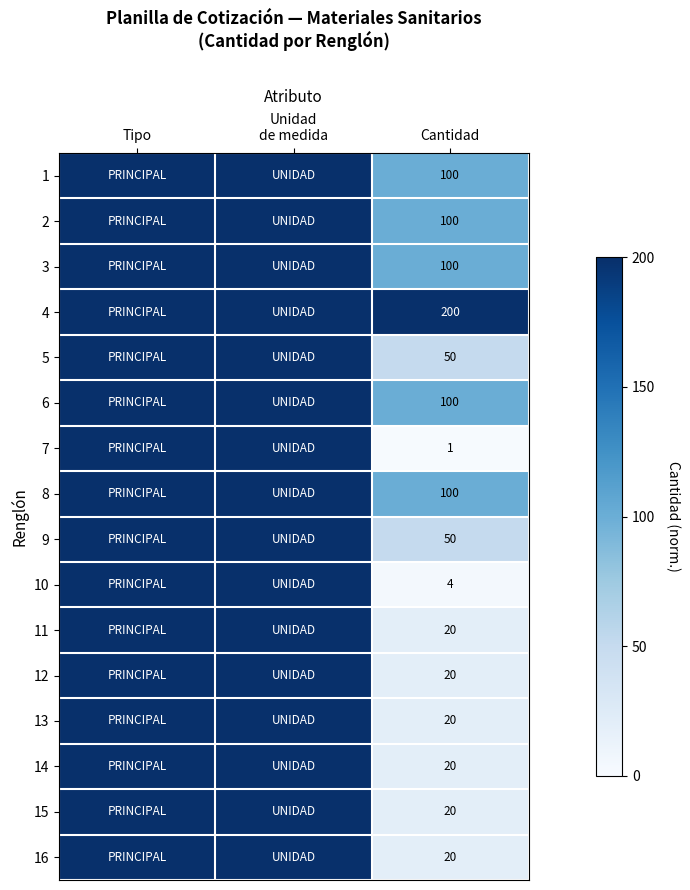

The 16 series shows 5 at Cantidad. True or false?

False